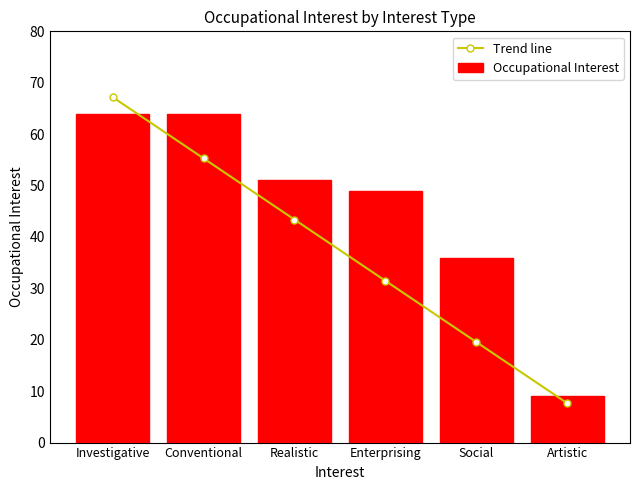

Is it true that Occupational Interest equals 12.6 at Artistic?

False